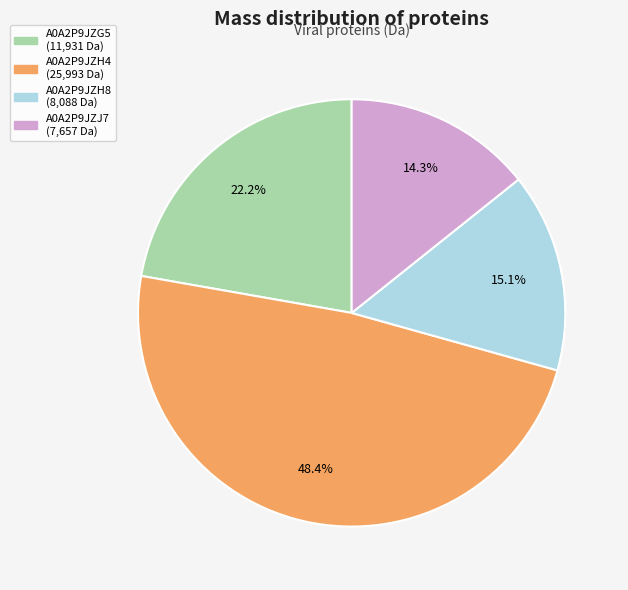

Which category has the biggest portion of the pie?

A0A2P9JZH4